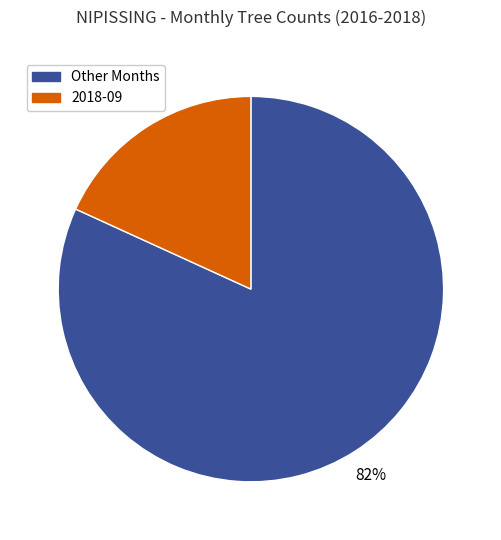

How many segments does this pie chart have?

2